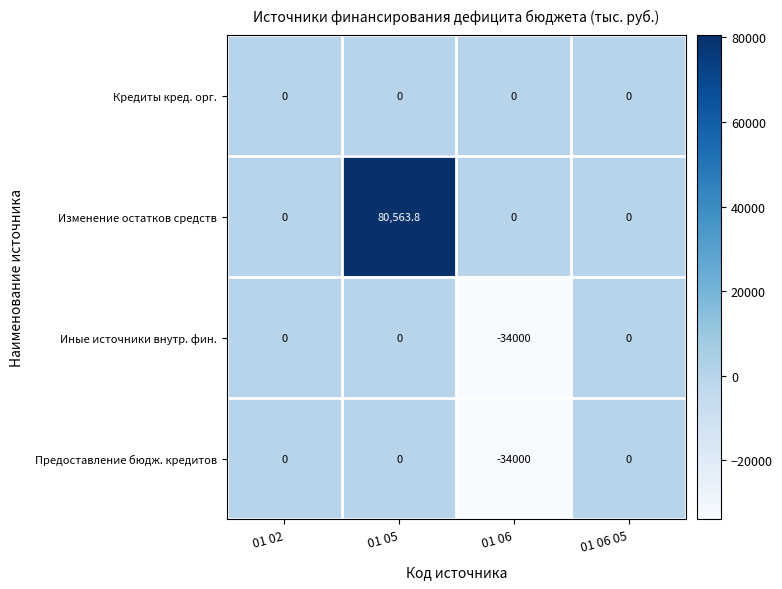

Reading left to right, list all the values displayed in this chart.

Кредиты кред. орг.: 01 02=0.0	01 05=0.0	01 06=0.0	01 06 05=0.0
Изменение остатков средств: 01 02=0.0	01 05=80563.8	01 06=0.0	01 06 05=0.0
Иные источники внутр. фин.: 01 02=0.0	01 05=0.0	01 06=-34000.0	01 06 05=0.0
Предоставление бюдж. кредитов: 01 02=0.0	01 05=0.0	01 06=-34000.0	01 06 05=0.0